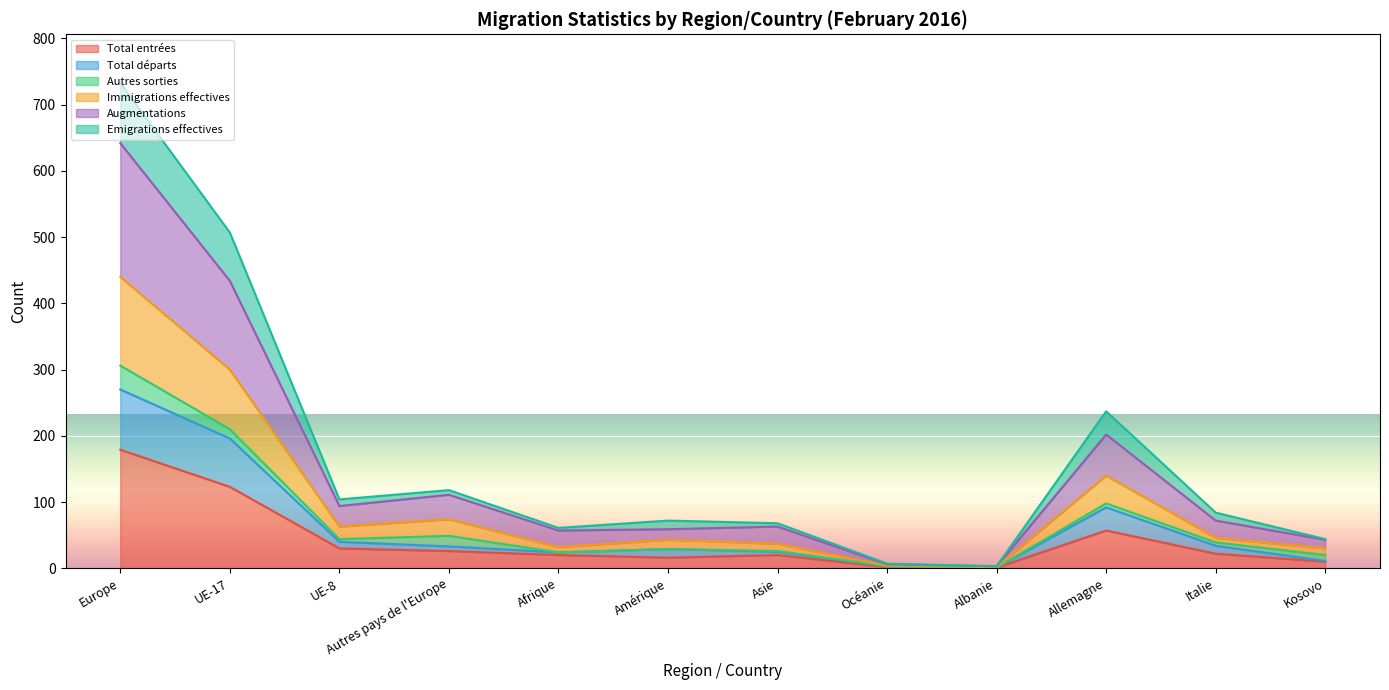

What position from the left is Kosovo?

12